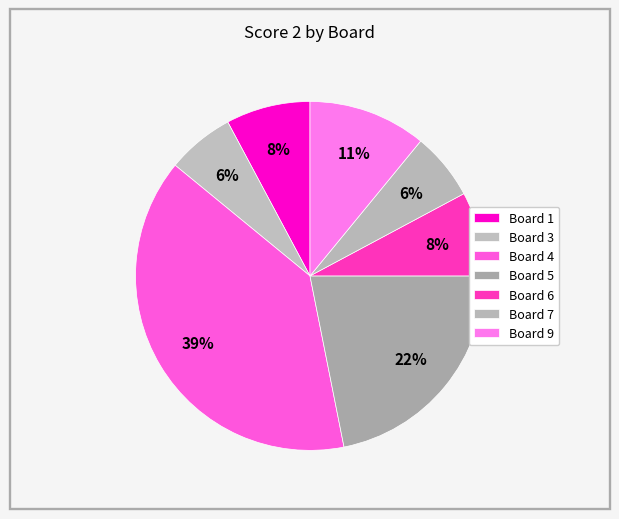

How many segments does this pie chart have?

7